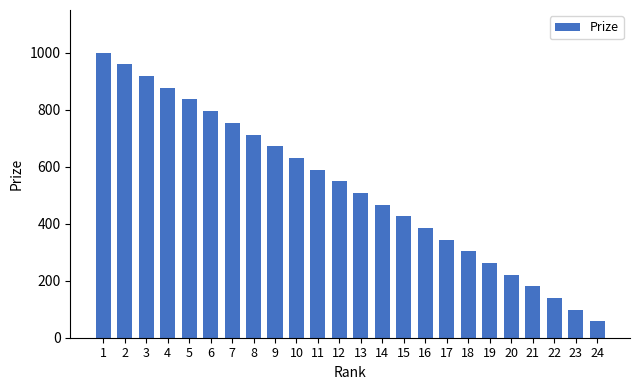

What is the change in value from 4 to 12?

-328